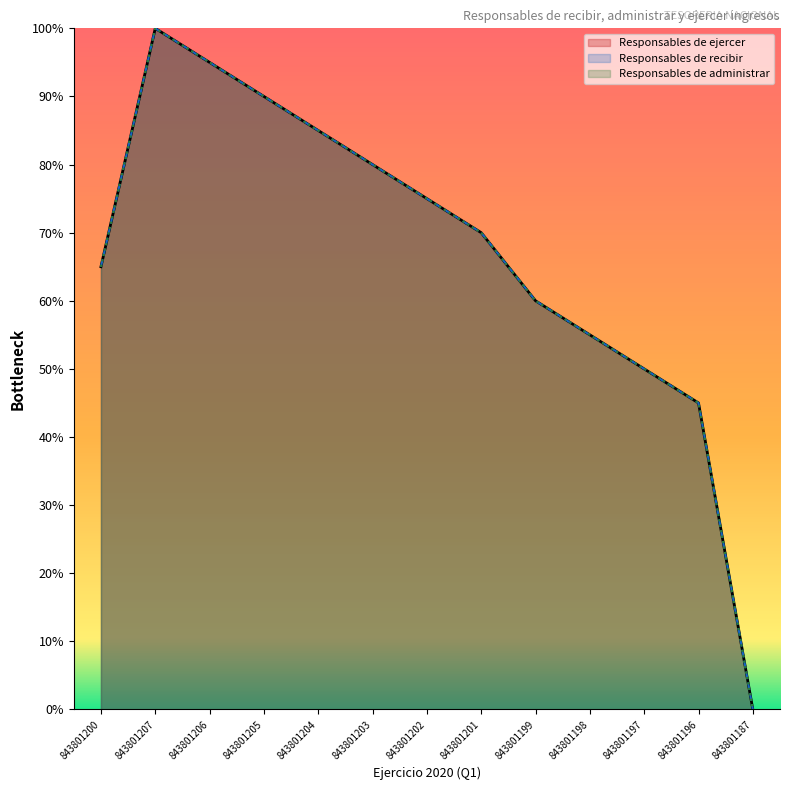

True or false: Responsables de recibir and Responsables de administrar intersect in this chart.

False